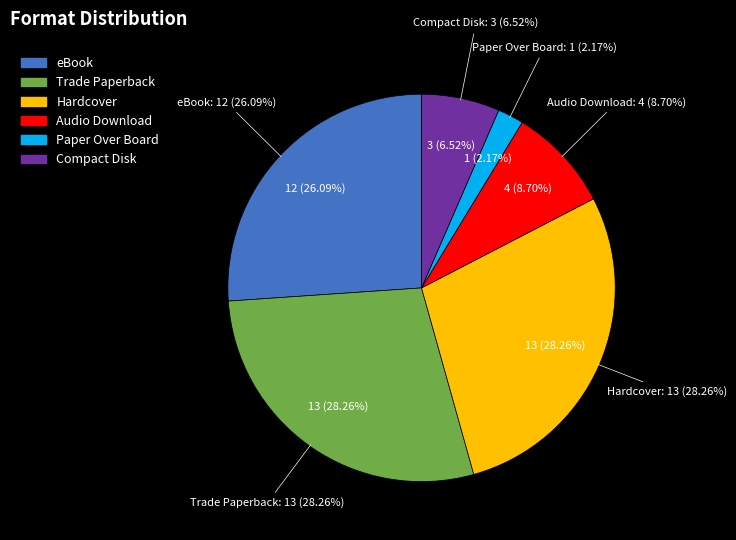

What is the change in value from Trade Paperback to Paper Over Board?

-12